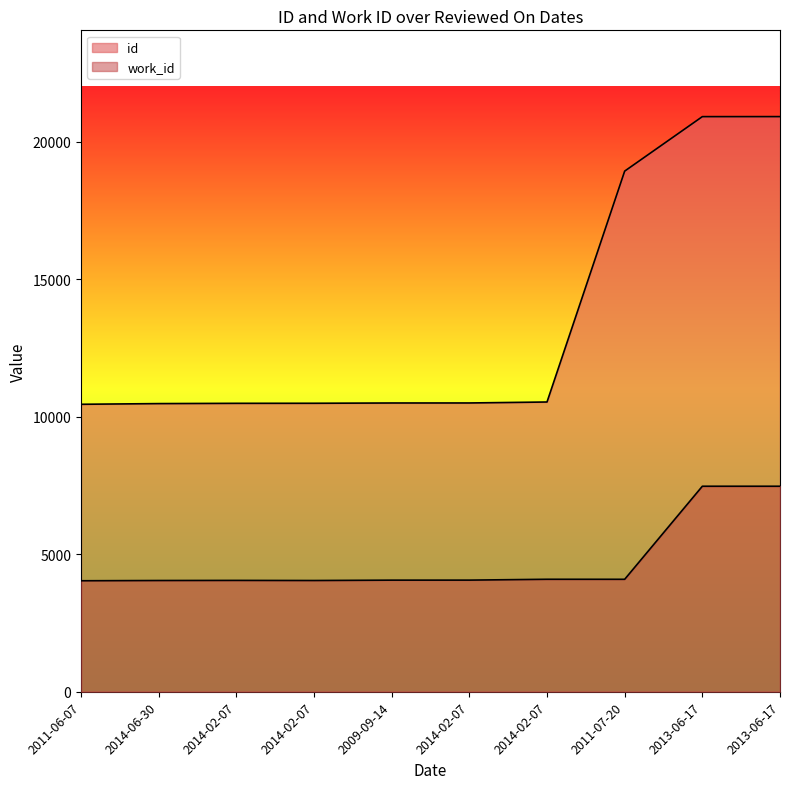

At which label does id reach its peak?

2013-06-17